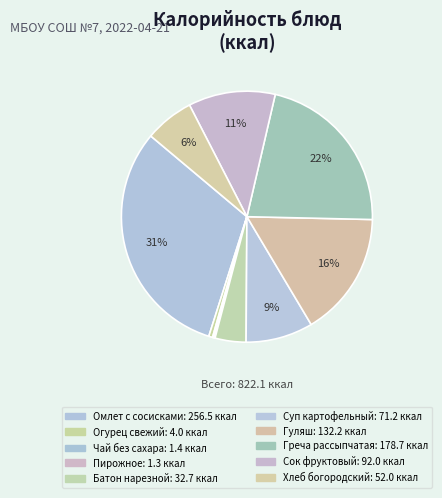

Does Гуляш account for over 50% of the chart?

No